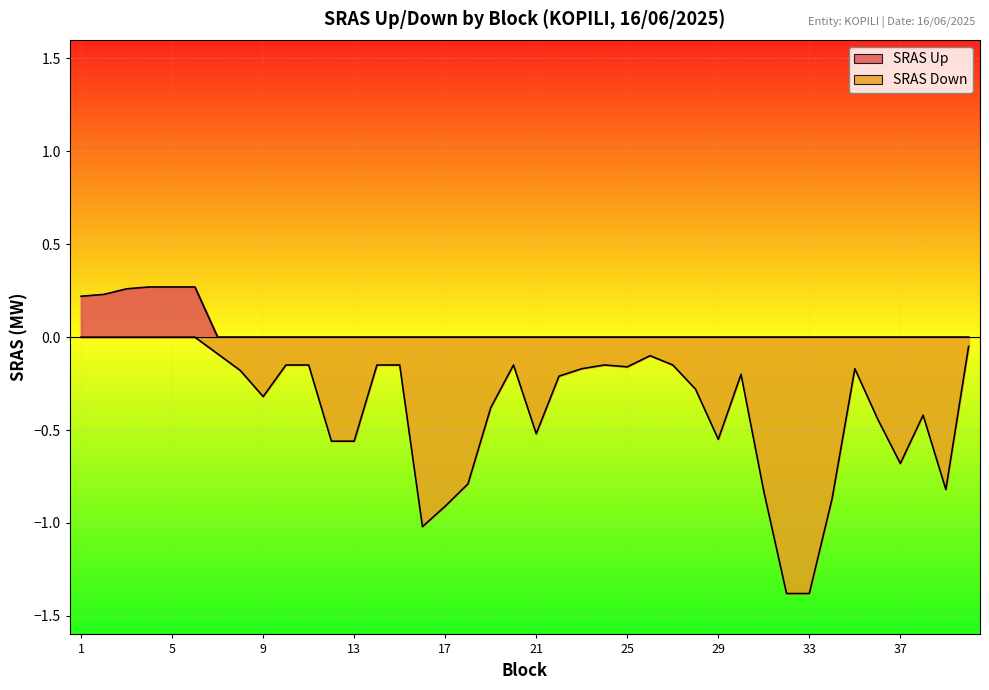

What is the difference between the maximum and second lowest values in the SRAS Down series?

1.4